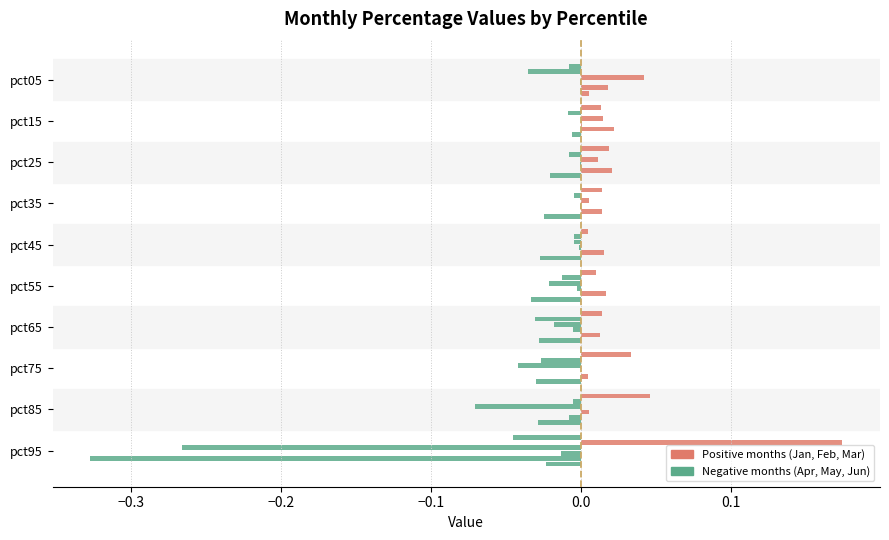

How many distinct data groups are displayed?

6